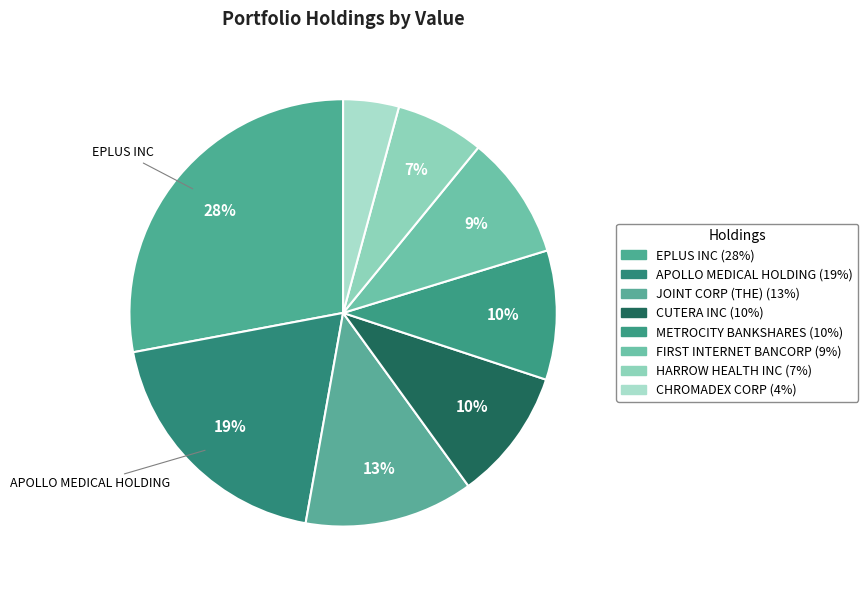

How many segments does this pie chart have?

8